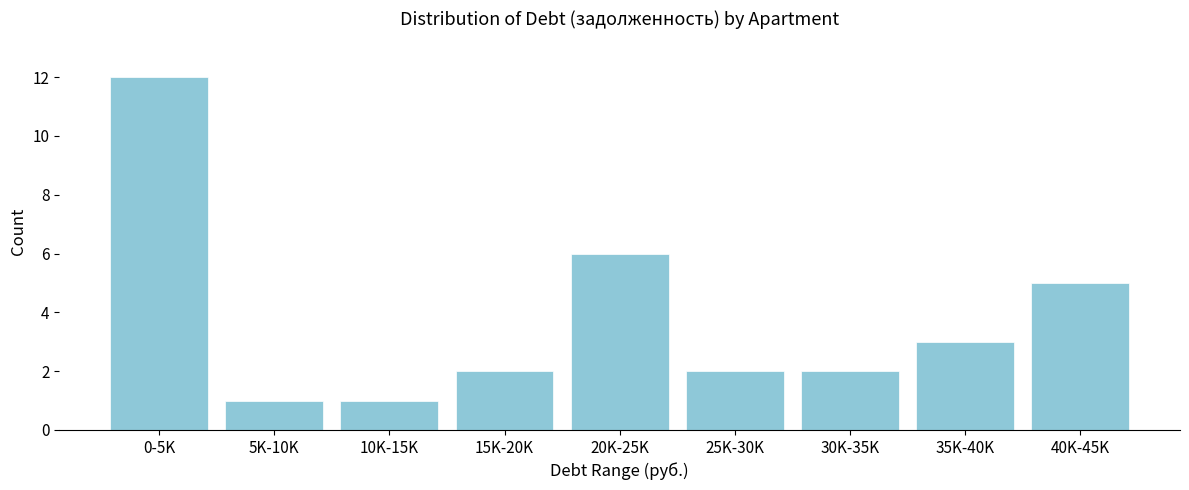

Reading left to right, transcribe all the data shown in this chart.

12	1	1	2	6	2	2	3	5